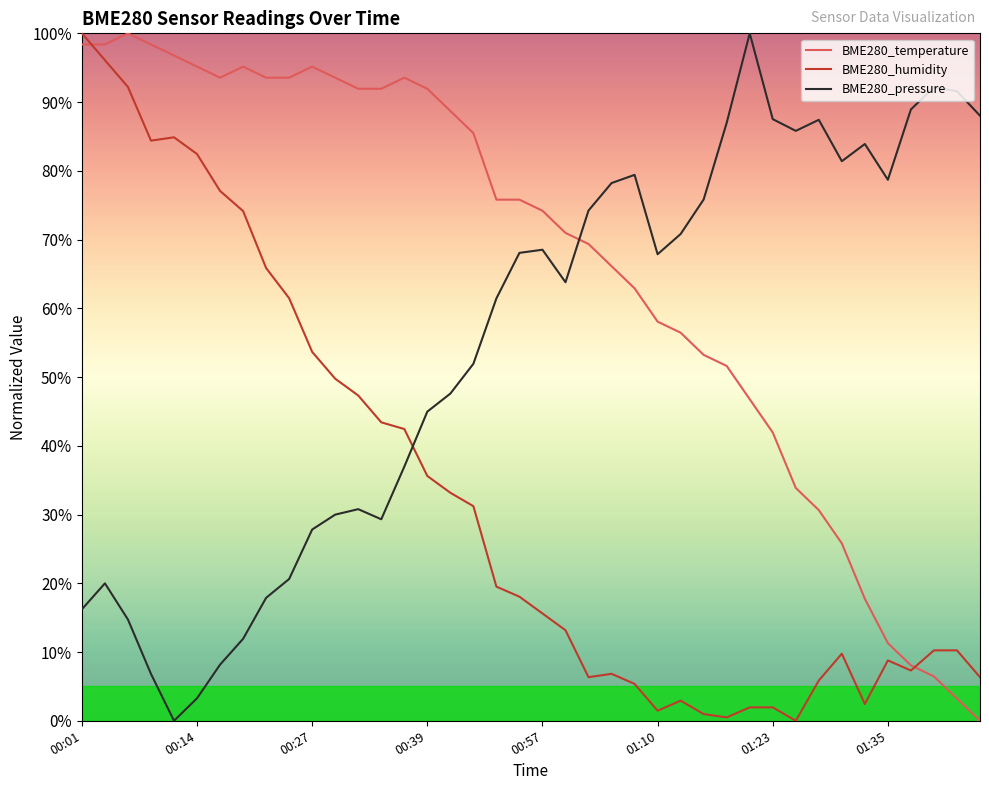

At how many categories does at least one series exceed 34?

40